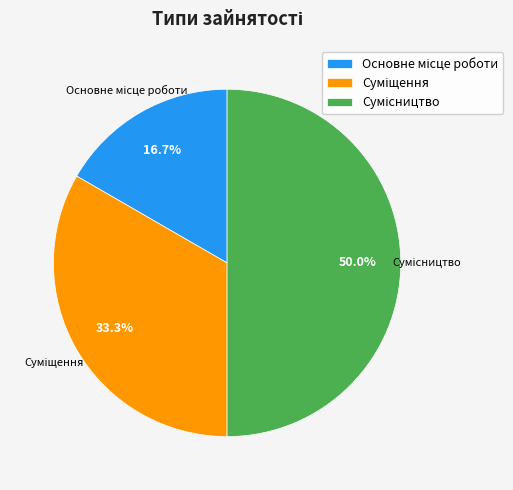

Count the number of slices in the pie.

3